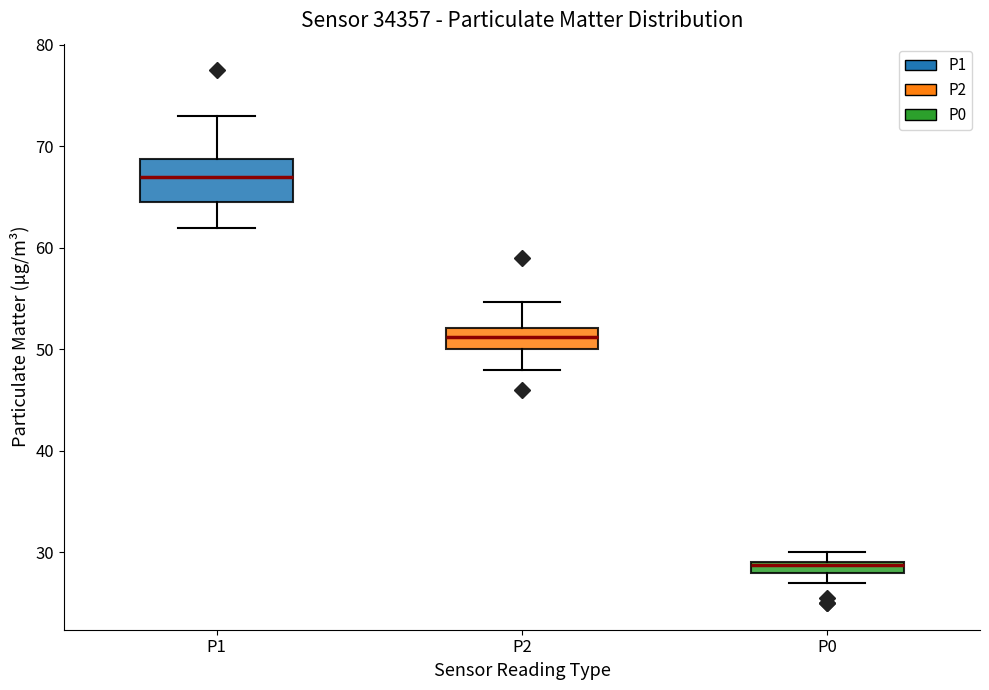

Where does the lower whisker of the box for P1 end on the y-axis? The values are not printed on the chart, so give them approximately, as read against the axis.

62